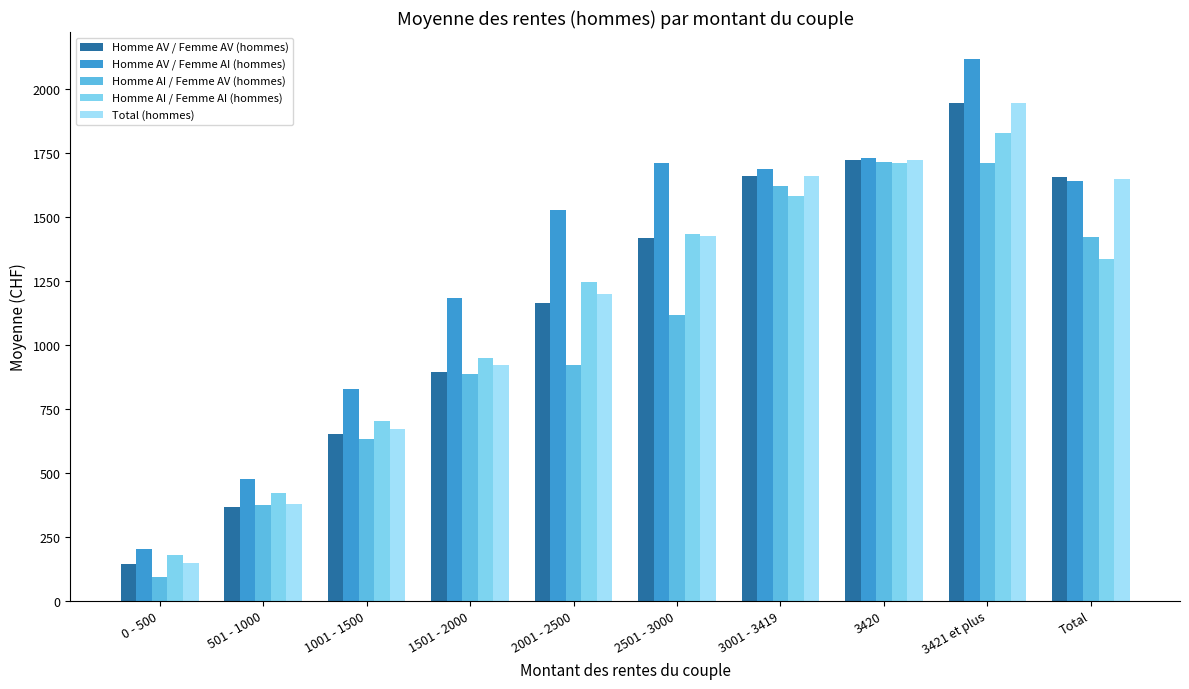

True or false: Homme AV / Femme AV (hommes) has a value of 224 at 501 - 1000.

False